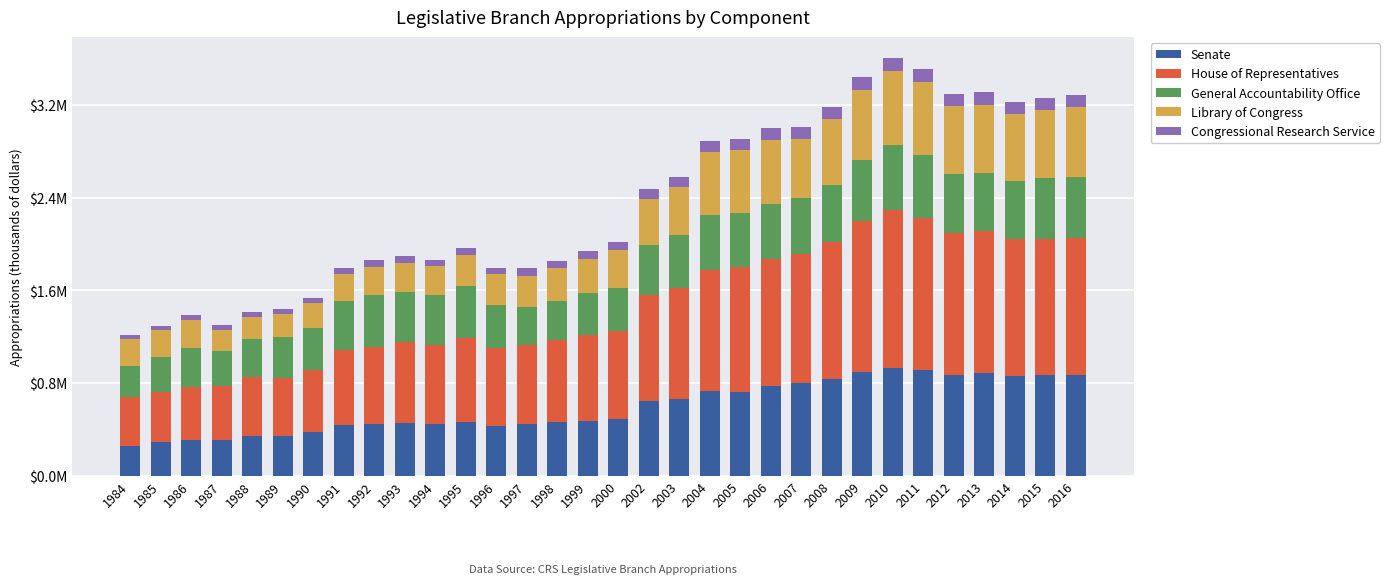

Which series has the largest total across all categories?

House of Representatives